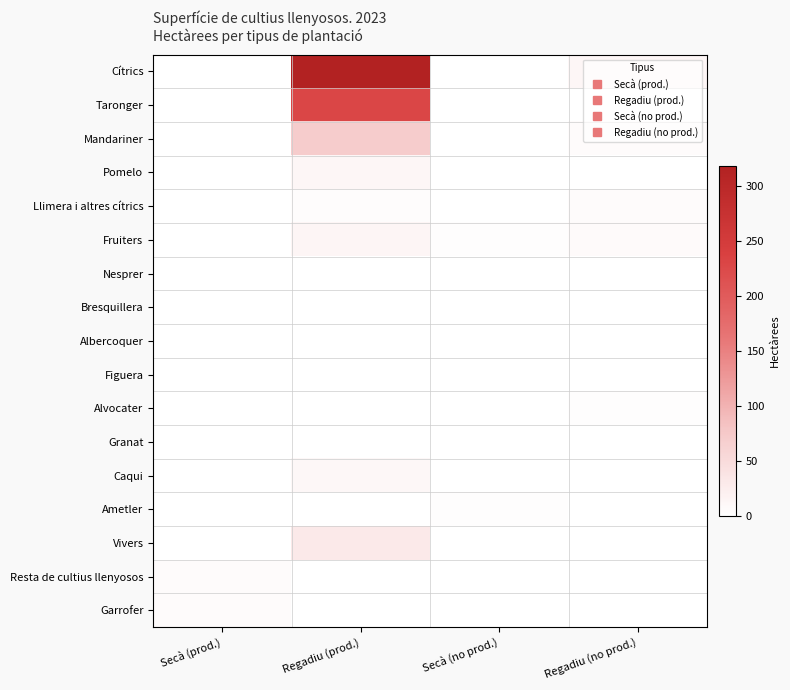

At how many categories does at least one series exceed 288?

1